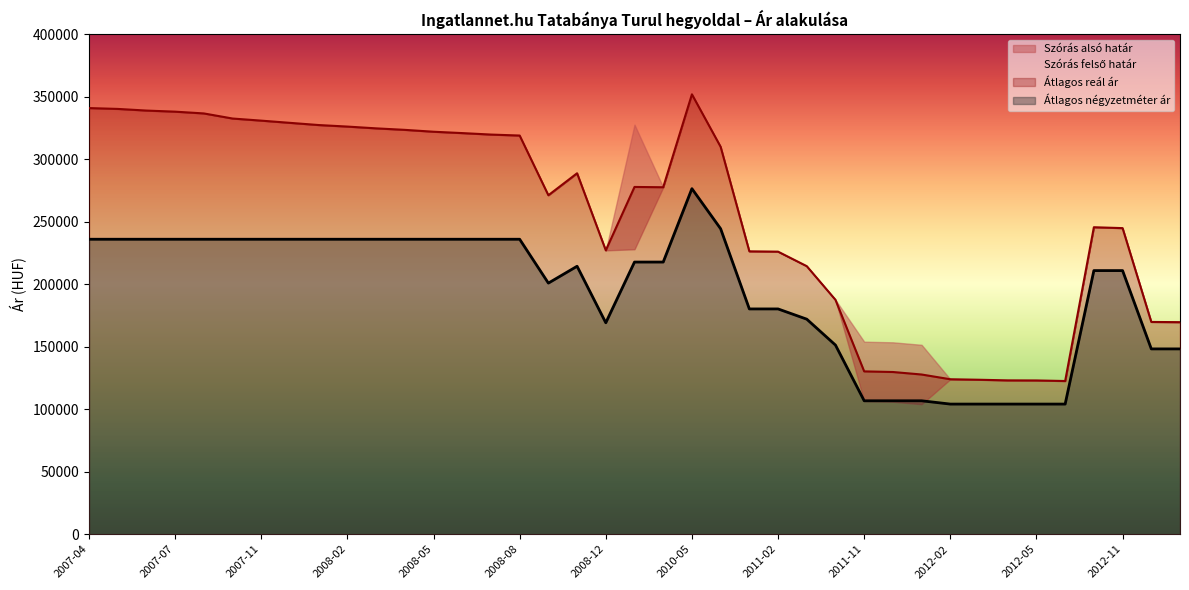

How many lines are shown in the chart?

2